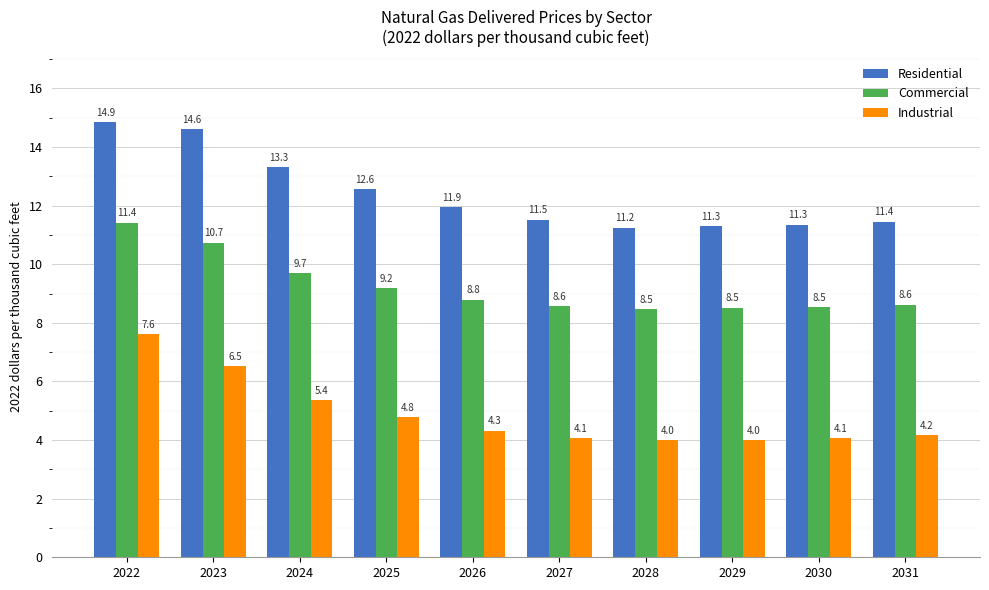

What is the sum of all Residential values?

124.1